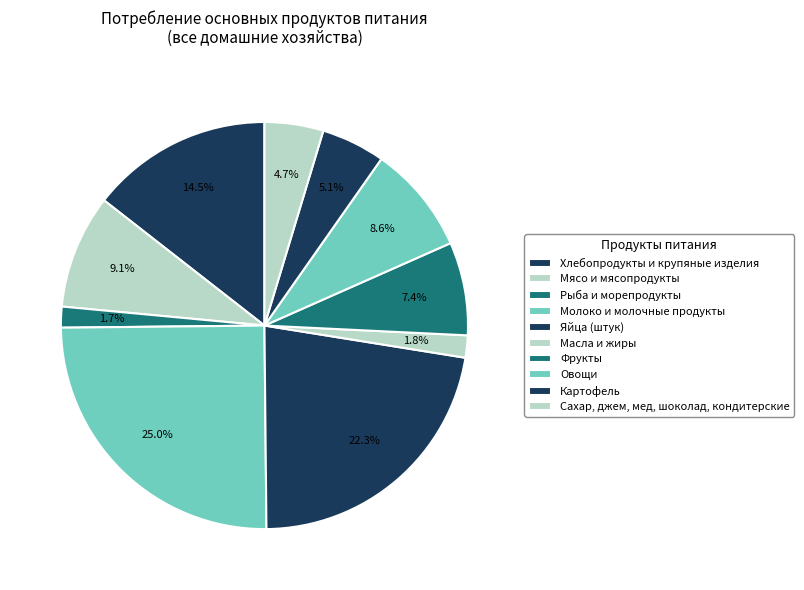

Rank the categories by value from lowest to highest.

Рыба и морепродукты, Масла и жиры, Сахар, джем, мед, шоколад, кондитерские, Картофель, Фрукты, Овощи, Мясо и мясопродукты, Хлебопродукты и крупяные изделия, Яйца (штук), Молоко и молочные продукты